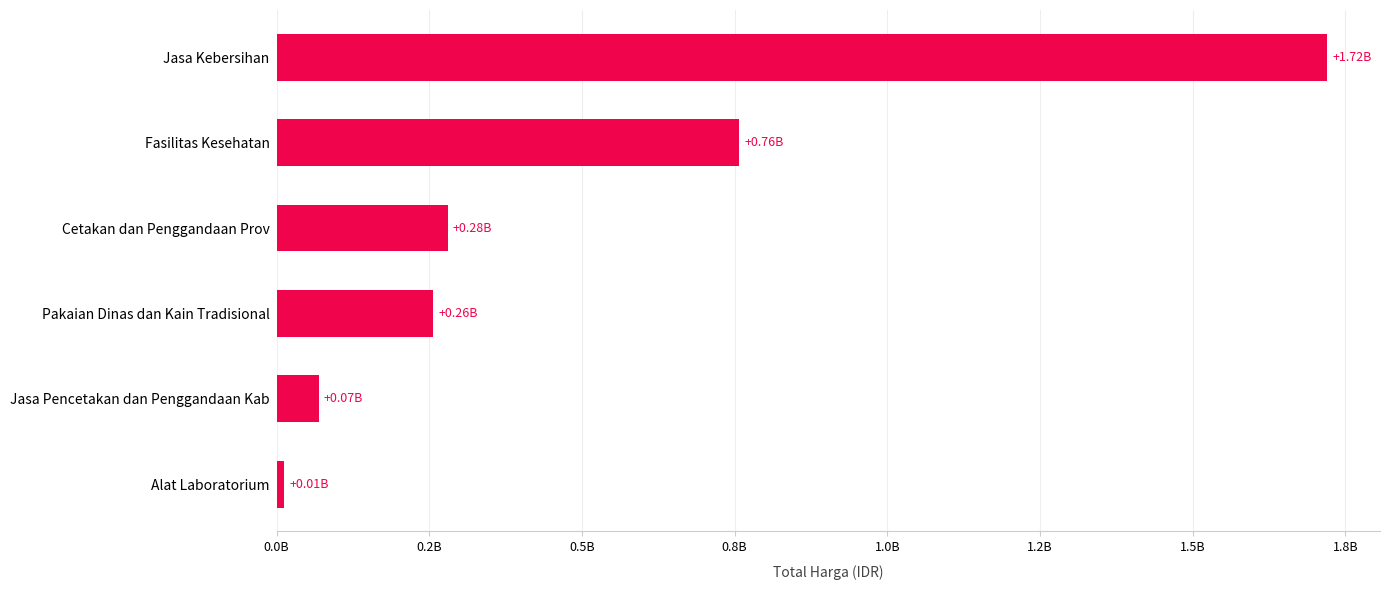

What is the greatest value displayed?

1720700000